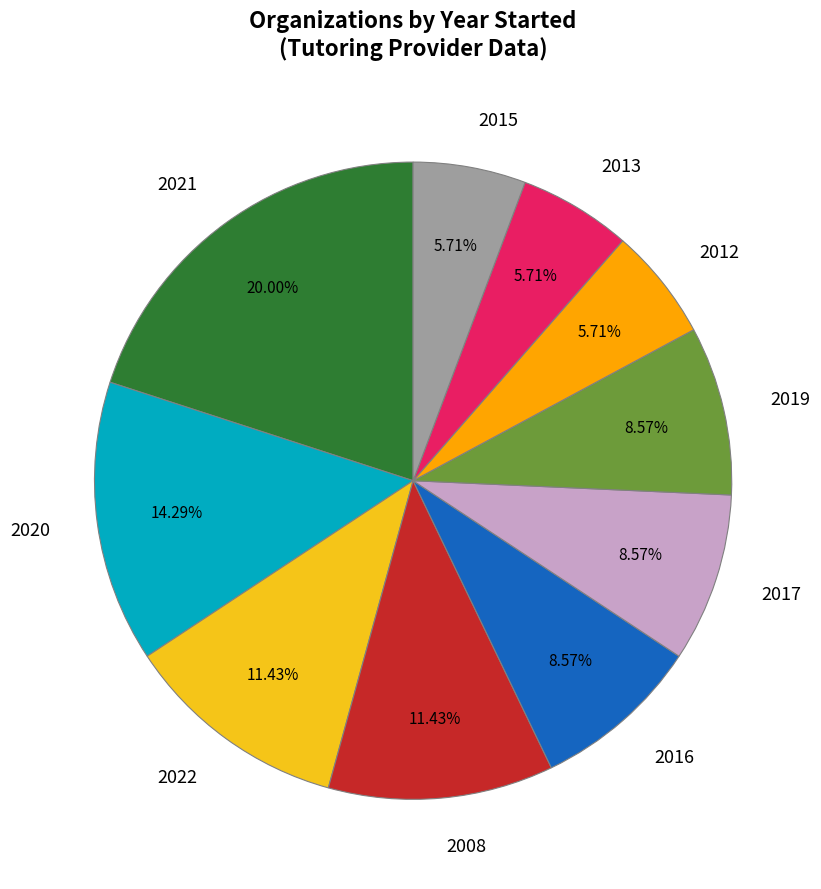

Count the number of slices in the pie.

10